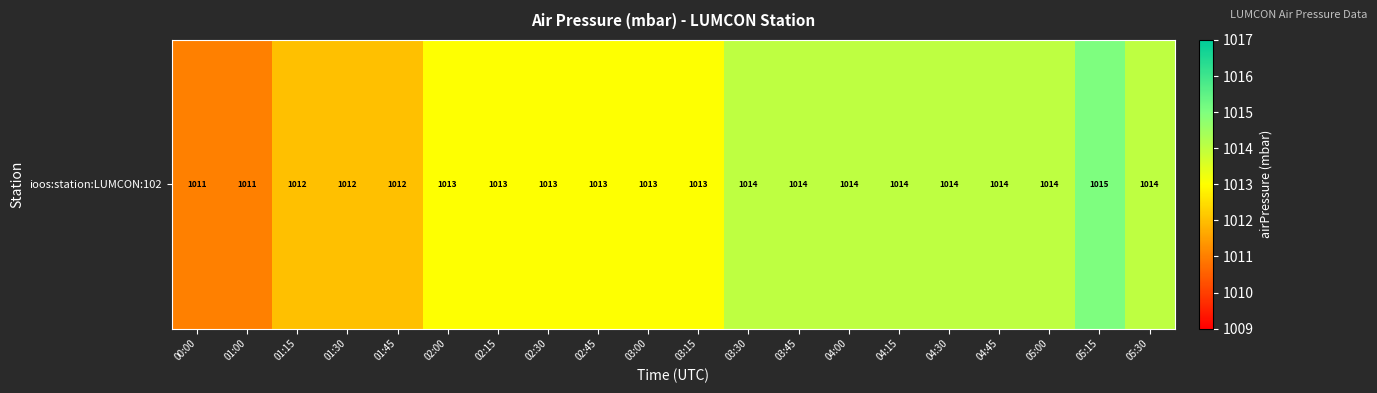

True or false: the data shows 1355 at 02:45.

False